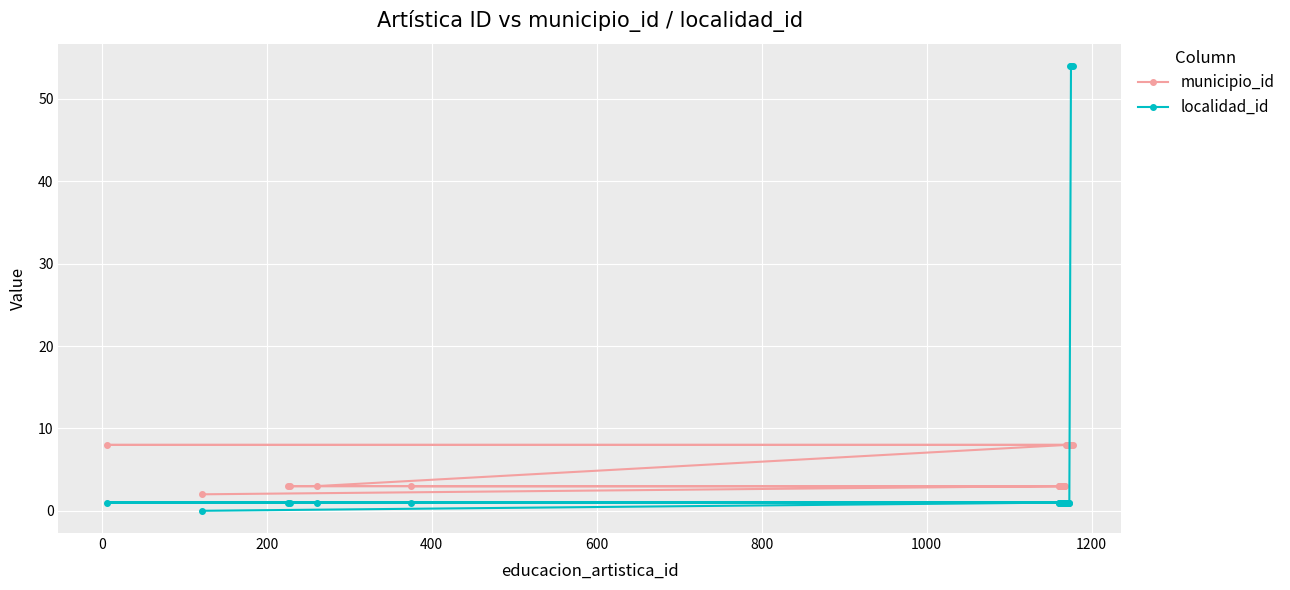

Which series has the largest total across all categories?

localidad_id